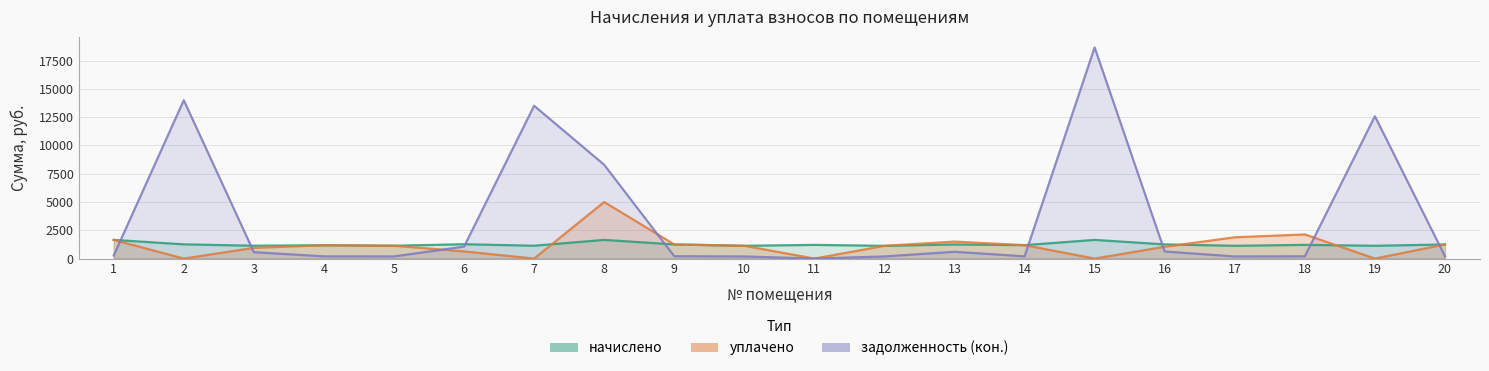

Reading left to right, extract all data points from this chart.

начислено: 1650.4	1259.3	1135.3	1179.8	1135.3	1268.8	1135.3	1650.4	1249.7	1128.9	1208.4	1125.7	1246.6	1186.1	1650.4	1252.9	1128.9	1211.6	1132.1	1246.6
уплачено: 1650.4	0.0	945.5	1179.8	1135.3	633.3	0.0	5000.0	1249.7	1128.9	0.0	1125.7	1500.0	1186.1	0.0	1043.2	1881.5	2133.2	0.0	1246.6
задолженность (кон.): 275.1	13996.8	567.6	196.6	189.2	1057.7	13508.1	8290.1	208.3	188.2	0.0	187.6	601.1	197.7	18663.7	626.5	188.2	201.9	12583.0	207.8